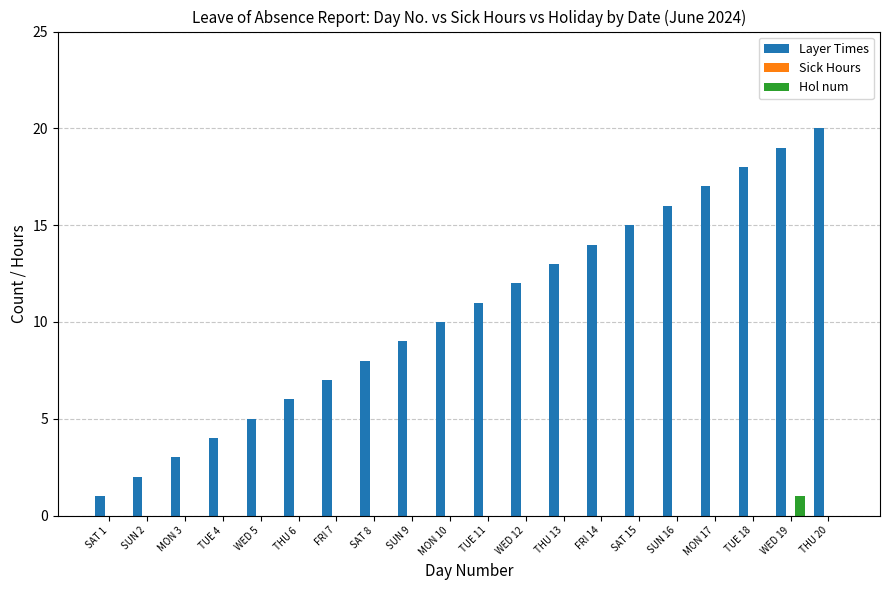

Is it true that Layer Times equals 8 at SUN 16?

False